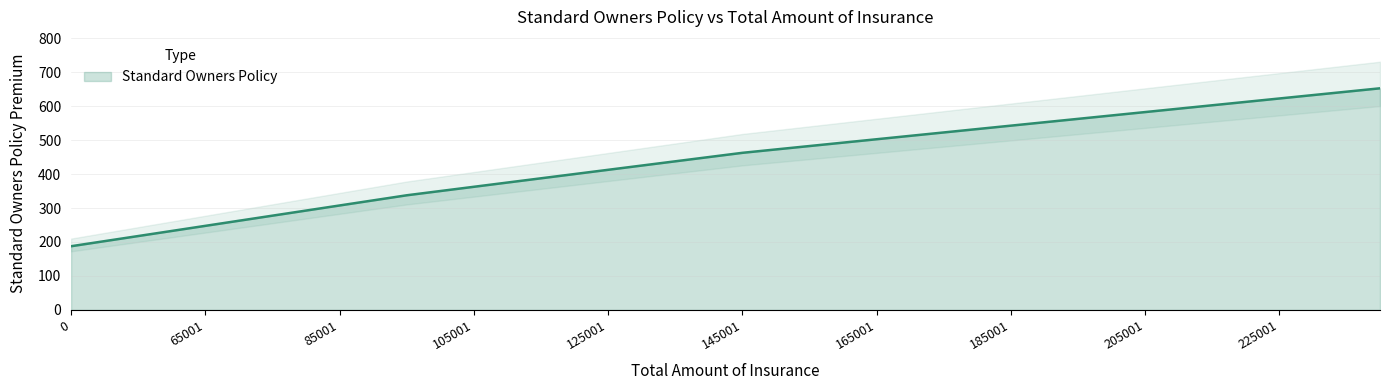

What is the sum of the values at 135001 and 185001?

980.0